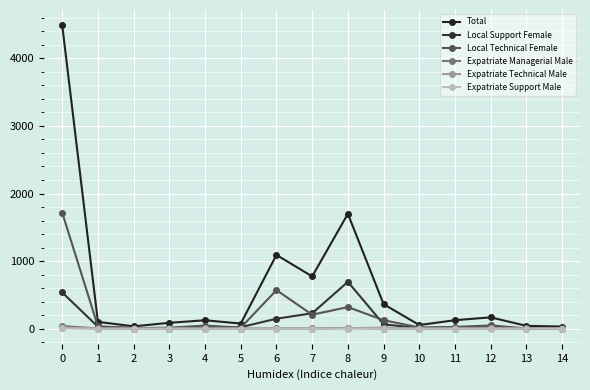

True or false: Expatriate Technical Male has a value of 0 at 11.

True